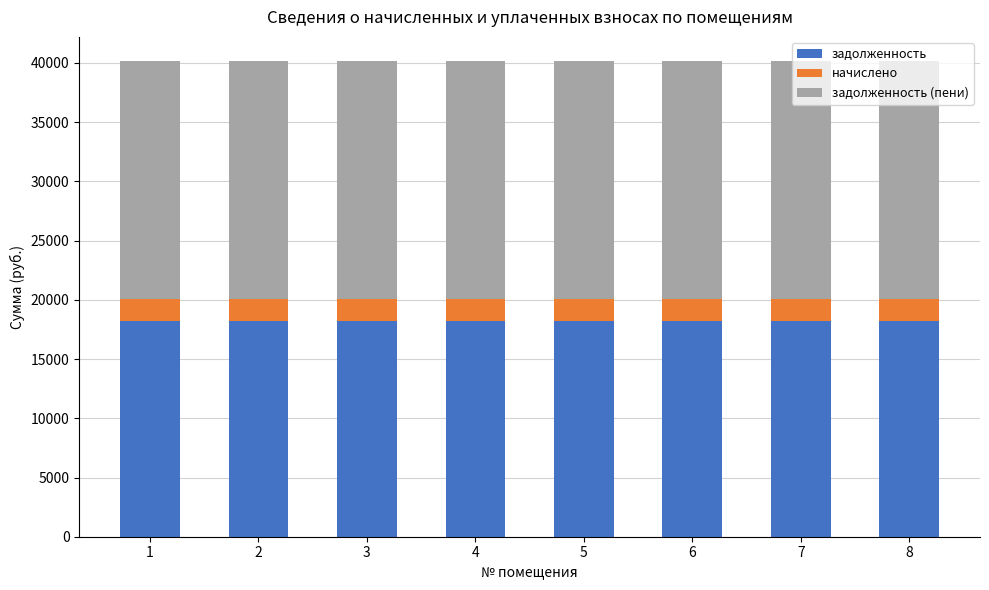

What is the sum of the задолженность values at 3 and 2?

36382.1